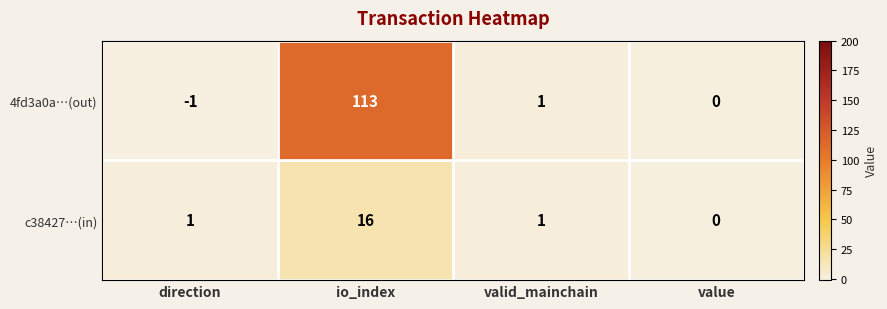

At which category does the chart reach its minimum across all series?

direction